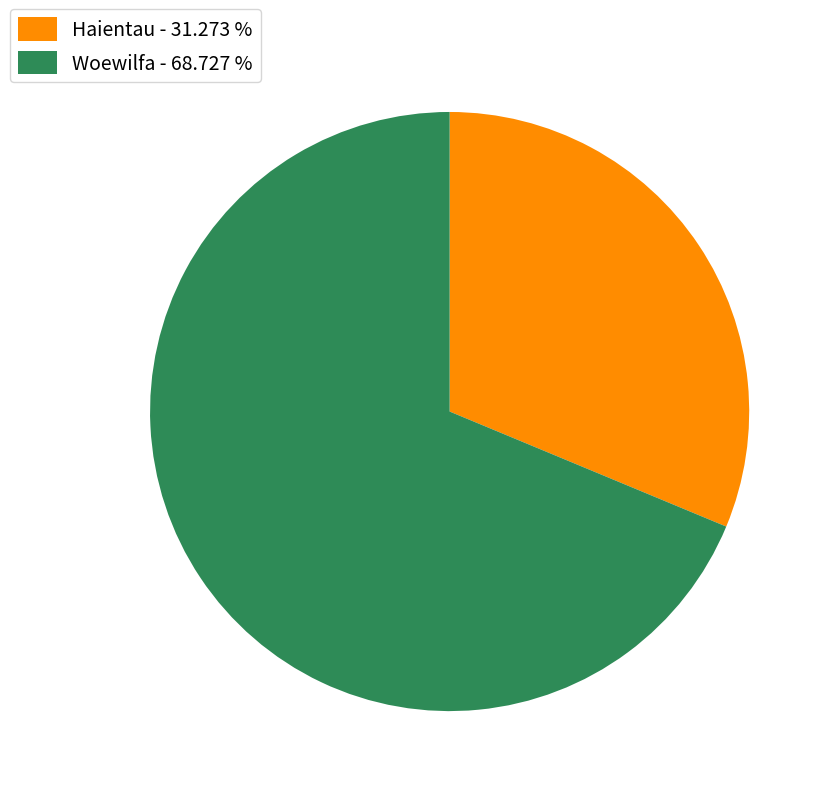

What is the ratio of the value at Woewilfa - 68.727 % to the value at Haientau - 31.273 %?

2.2